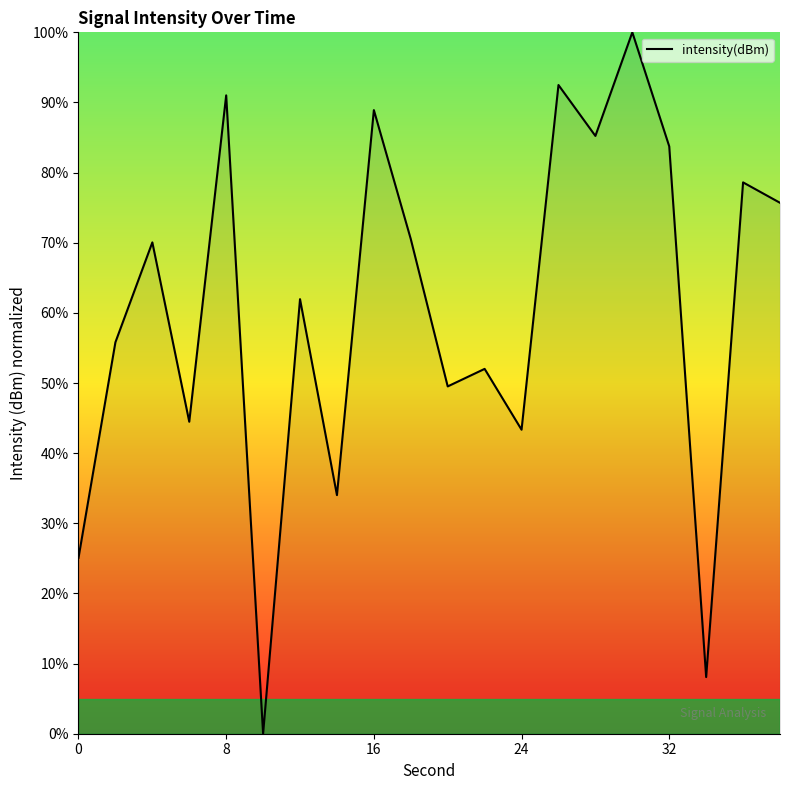

Does the chart have visible grid lines?

No